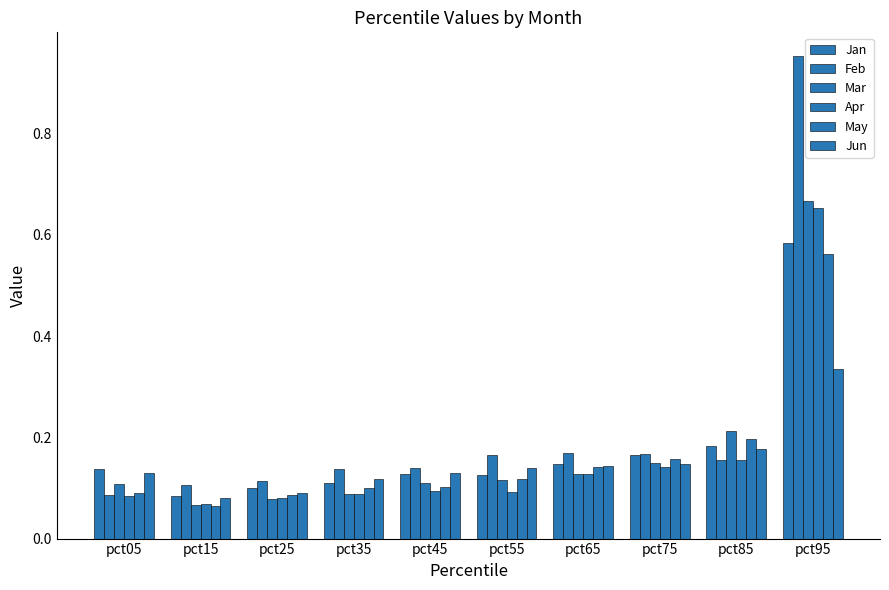

How many categories are shown in the chart?

10